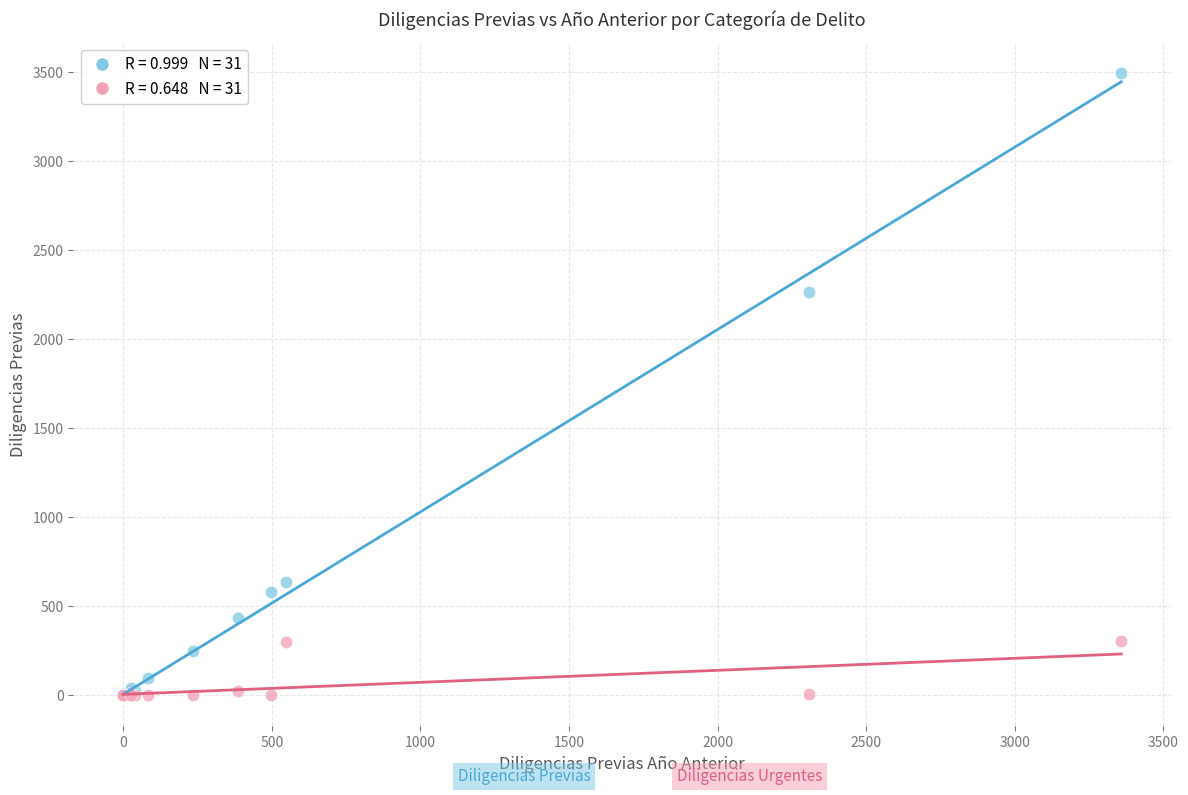

Across all series, what Y value is closest to 1747?

2263